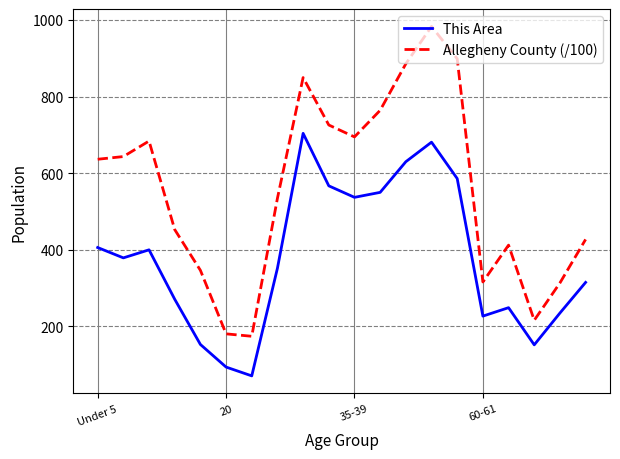

Which series has the largest total across all categories?

Allegheny County (/100)